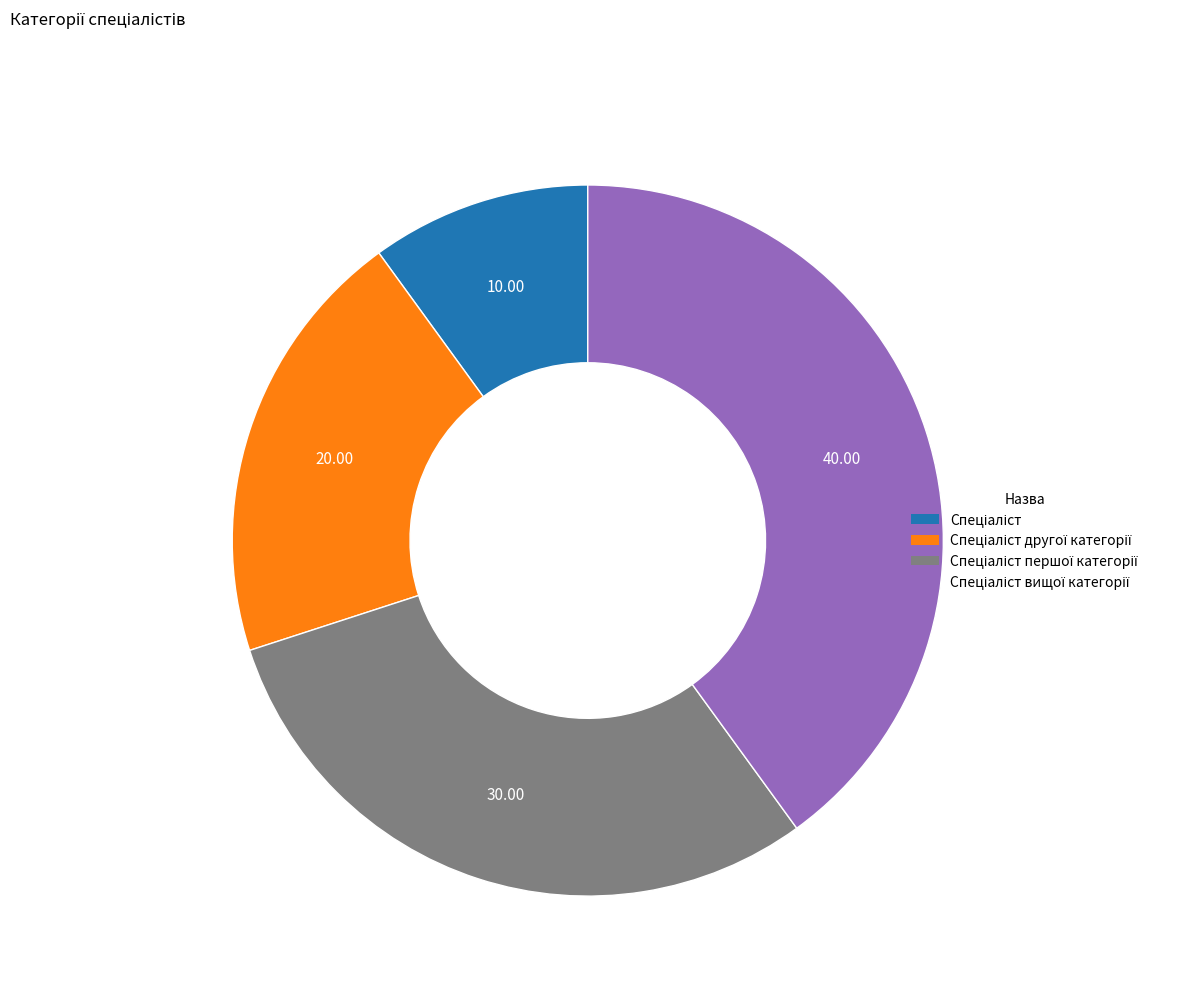

How many segments does this pie chart have?

4